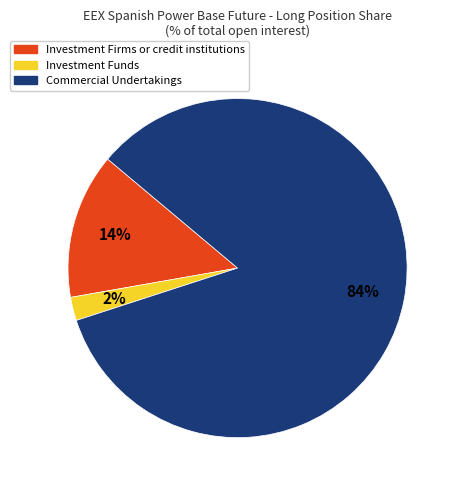

To the nearest percent, what is the average slice percentage?

33%